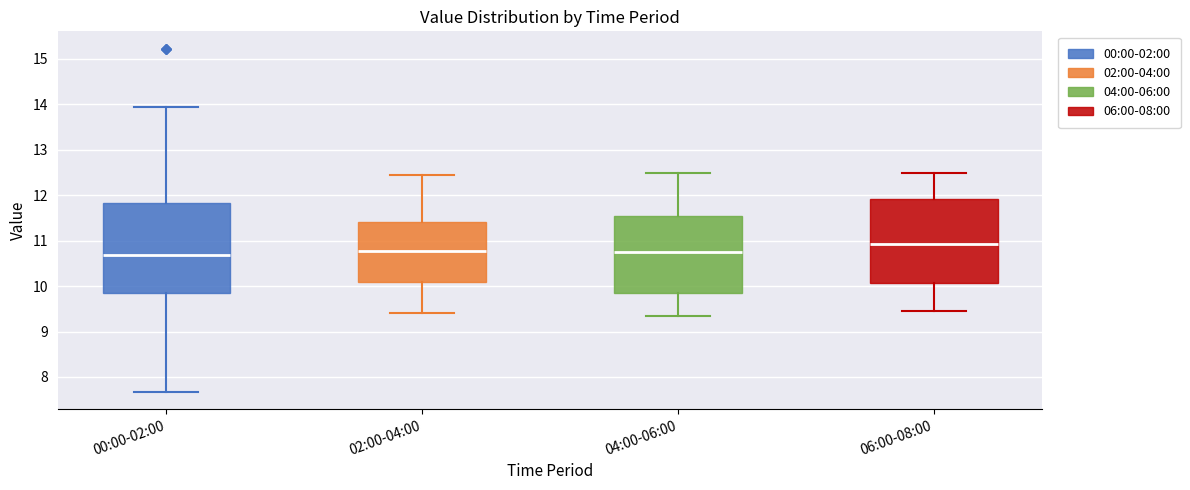

Reading left to right, transcribe this box plot: for each box, give where its median line is, the range the box spans, and where its two whiskers end, as read against the y-axis. The values are not printed on the chart, so give them approximately, as read against the axis.

00:00-02:00: median 10.7, box 9.9 to 11.8, whiskers 7.7 to 14.0
02:00-04:00: median 10.8, box 10.1 to 11.4, whiskers 9.4 to 12.5
04:00-06:00: median 10.8, box 9.8 to 11.5, whiskers 9.4 to 12.5
06:00-08:00: median 10.9, box 10.1 to 11.9, whiskers 9.5 to 12.5